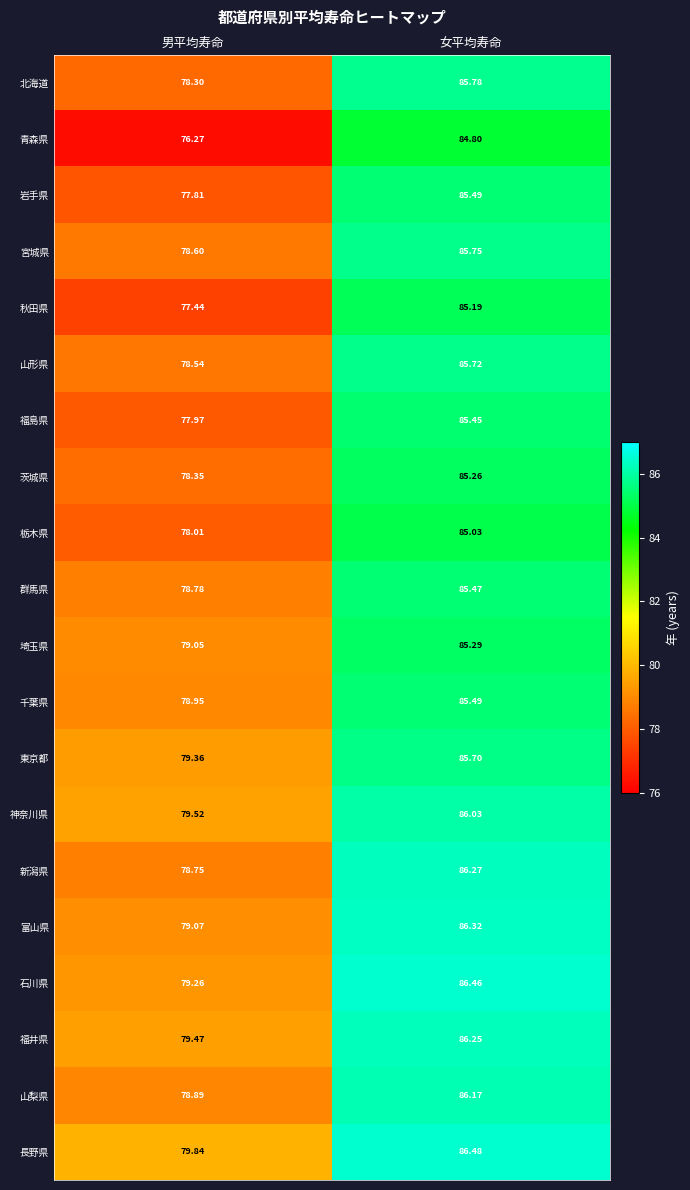

How many data points in 石川県 are less than 86?

1